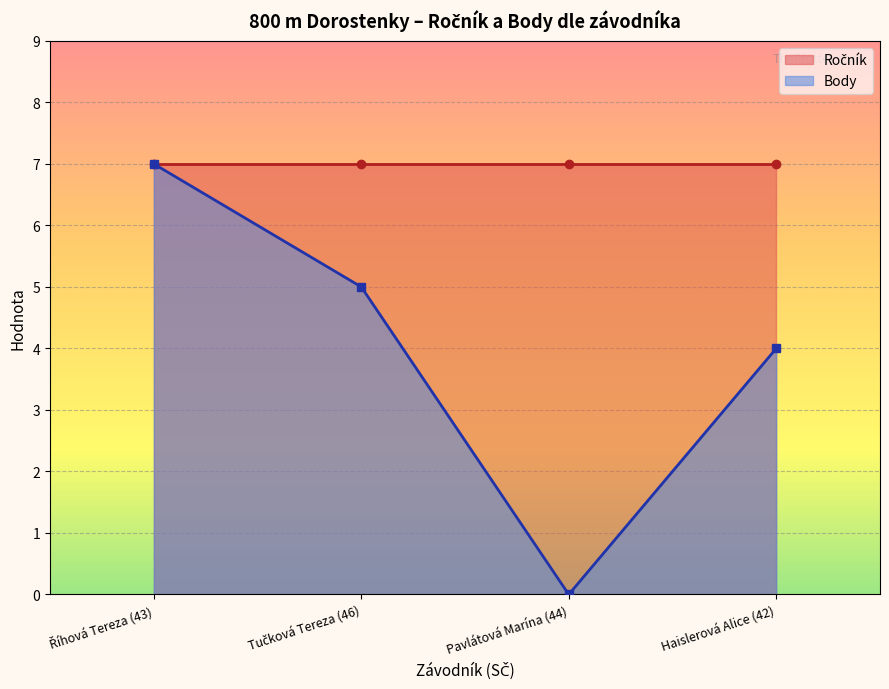

The Body series shows 6 at Haislerová Alice (42). True or false?

False